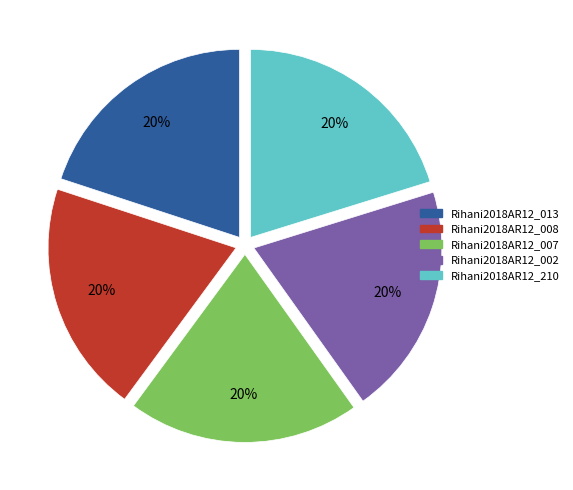

True or false: Rihani2018AR12_002 accounts for 15% of the total.

False